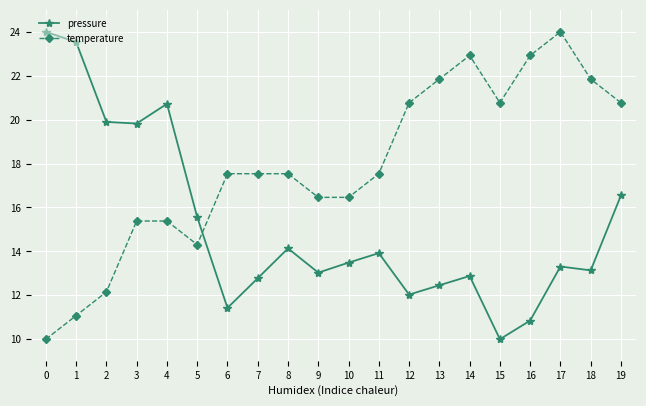

What is the greatest value displayed?

24.0